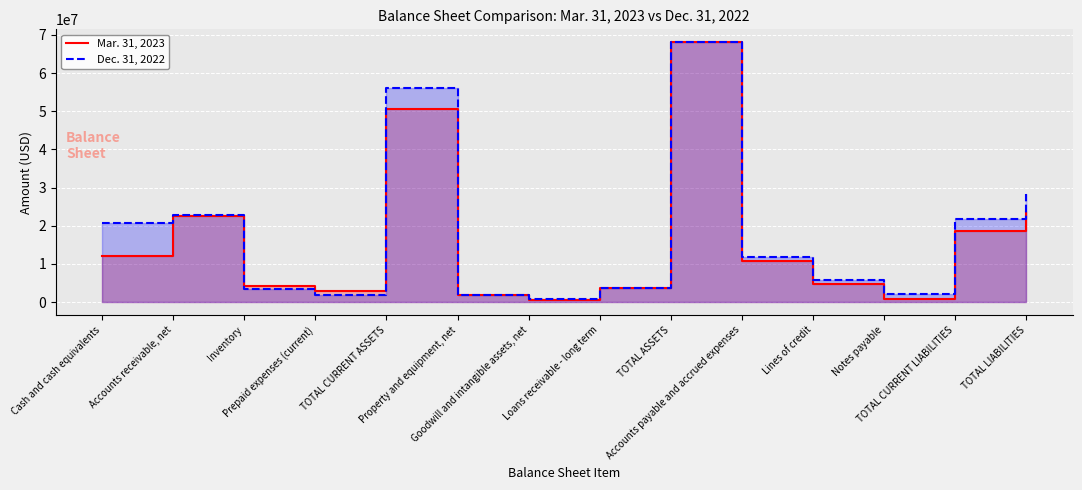

True or false: Dec. 31, 2022 has a value of 3451868 at Inventory.

True